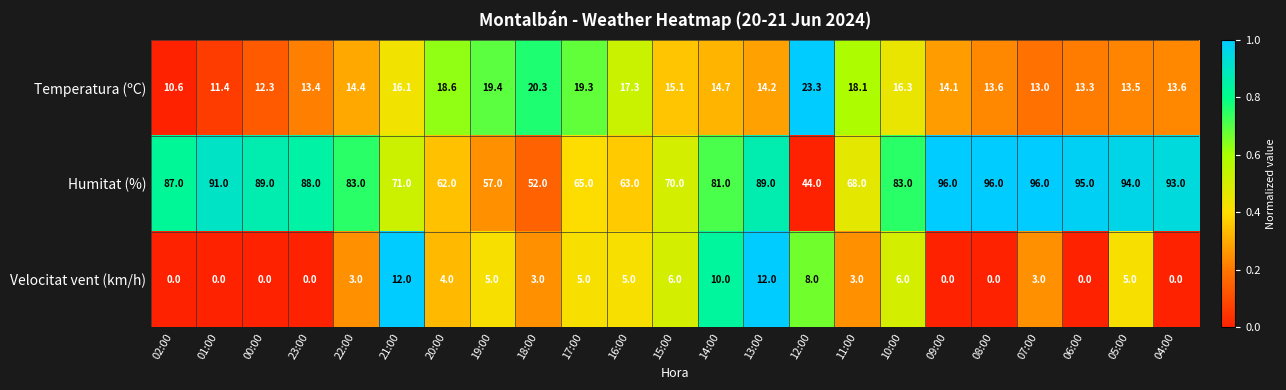

Which series has the widest spread of values?

Humitat (%)